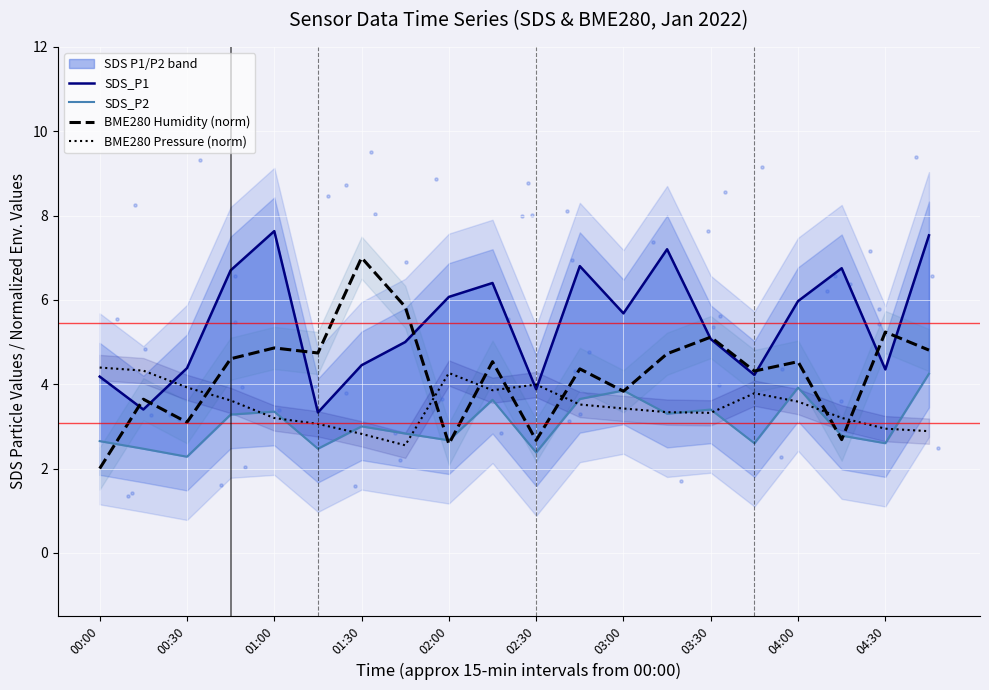

What are all the series names shown in the legend?

SDS_P1, SDS_P2, BME280 Humidity (norm), BME280 Pressure (norm)